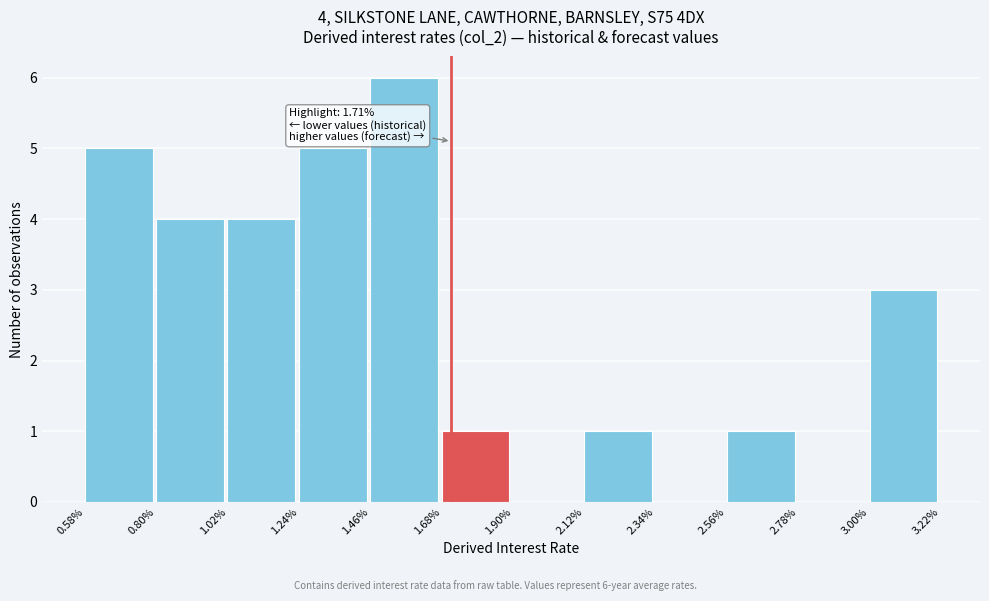

Which range on the x-axis has the tallest bar?

1.46% to 1.68%